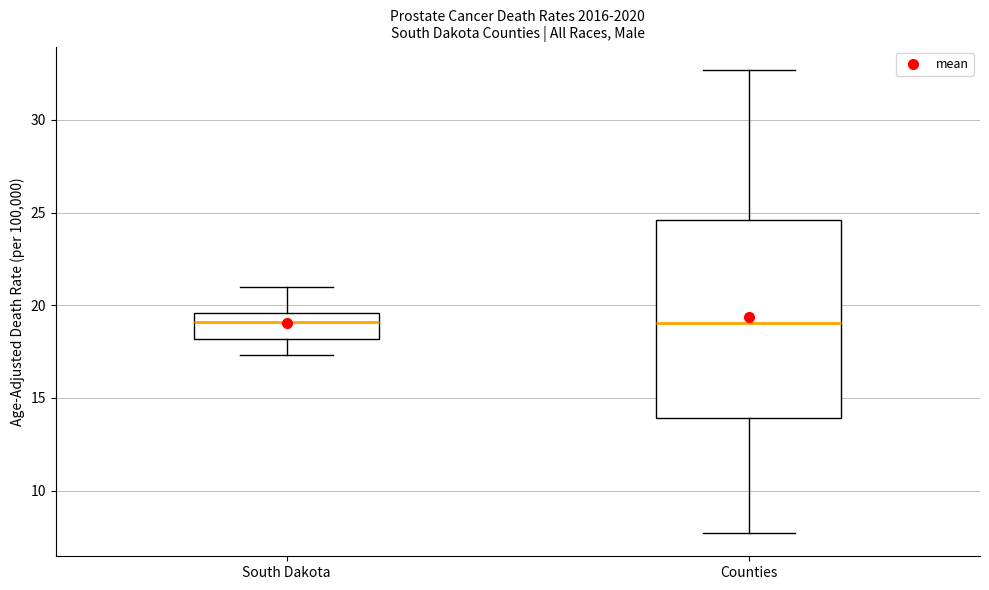

Where is the upper edge of the box for Counties on the y-axis? The values are not printed on the chart, so give them approximately, as read against the axis.

24.5